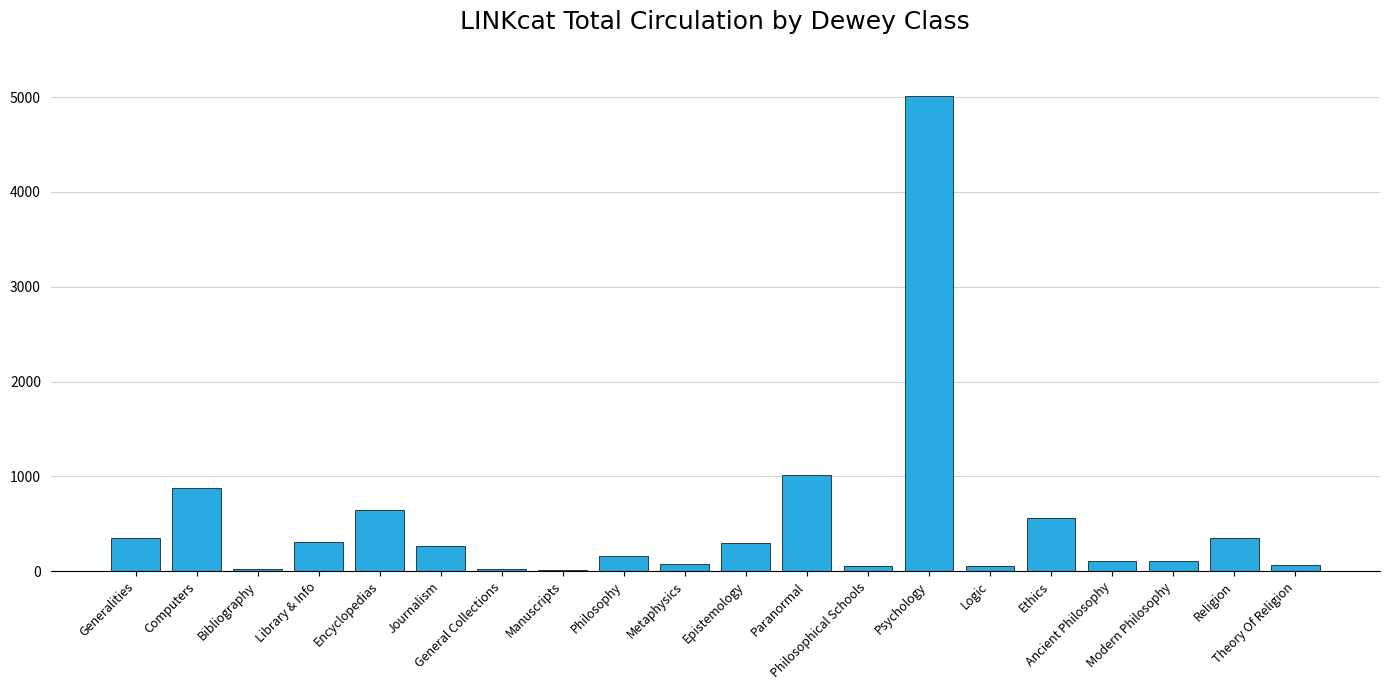

What is the maximum value shown in the chart?

5011